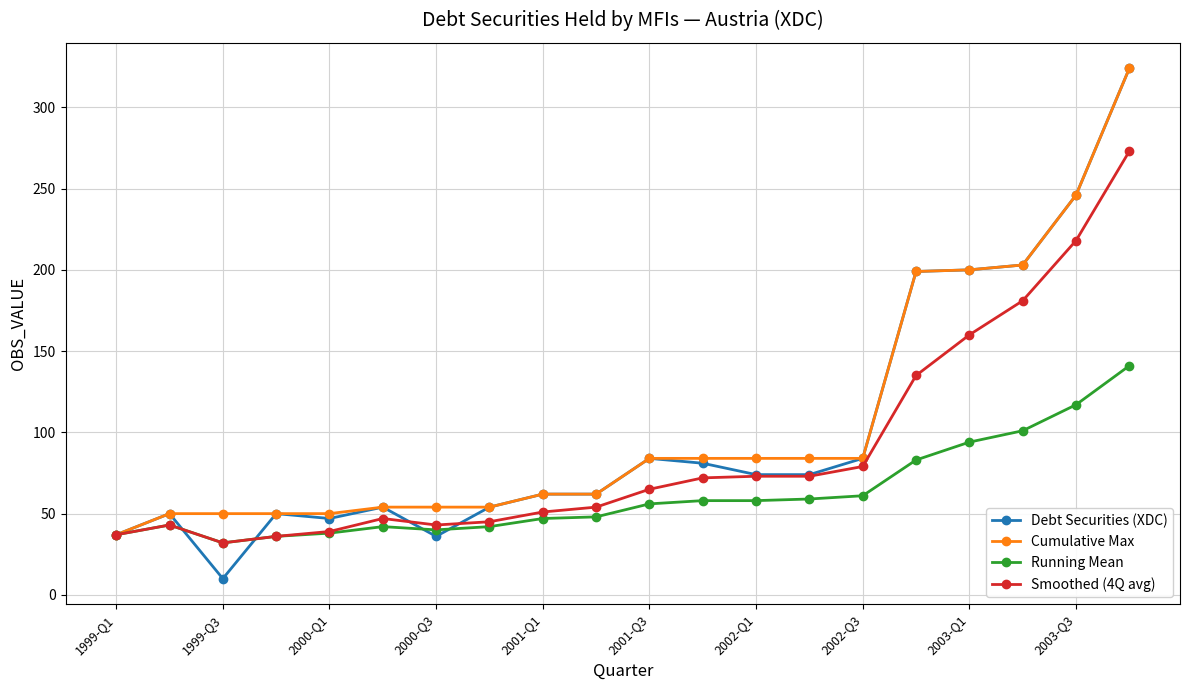

What is the minimum value shown in the chart?

10